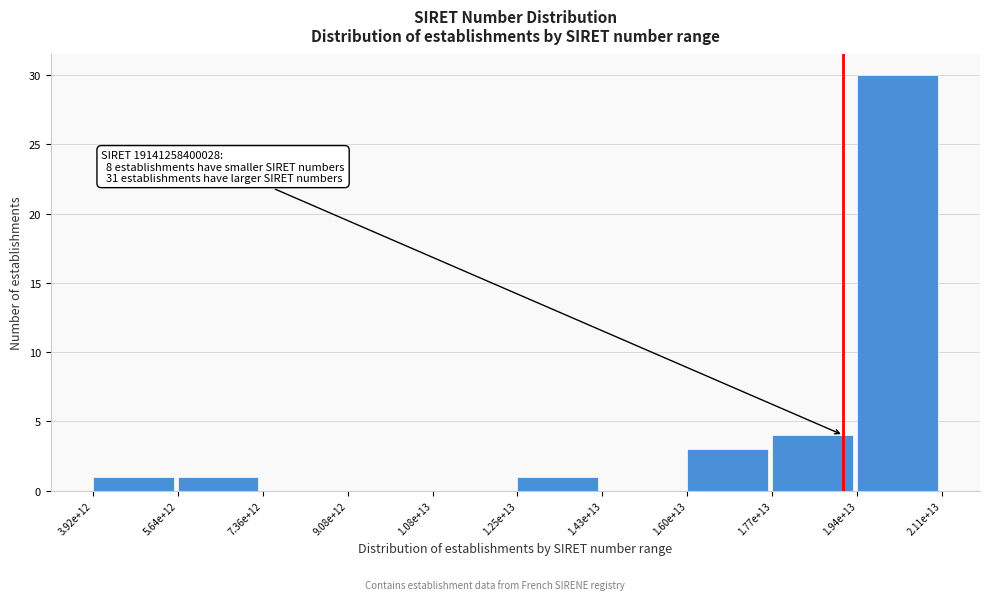

Reading left to right, transcribe all the data shown in this chart.

3.92e+12=1	5.64e+12=1	7.36e+12=0	9.08e+12=0	1.08e+13=0	1.25e+13=1	1.43e+13=0	1.60e+13=3	1.77e+13=4	1.94e+13=30